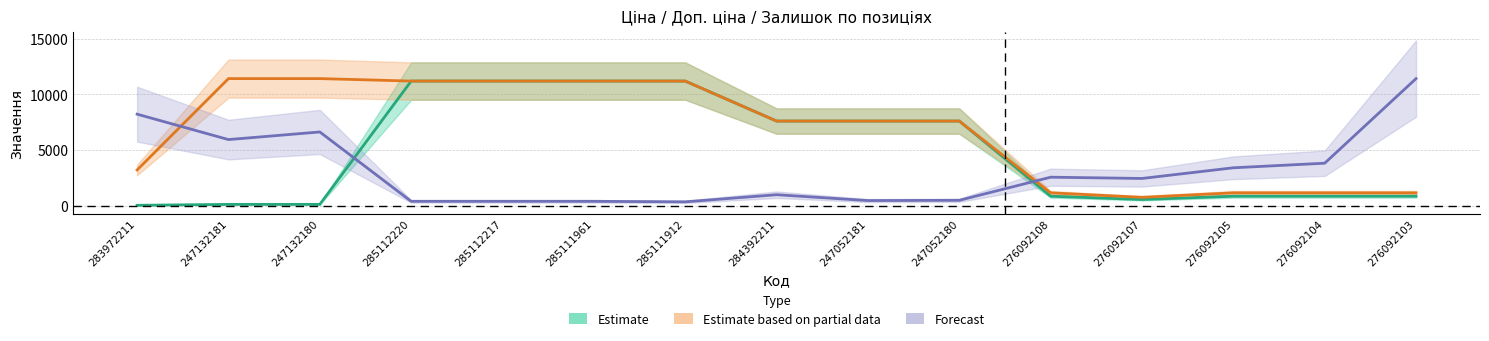

What is the difference between the highest and lowest values at 247132181?

11295.9